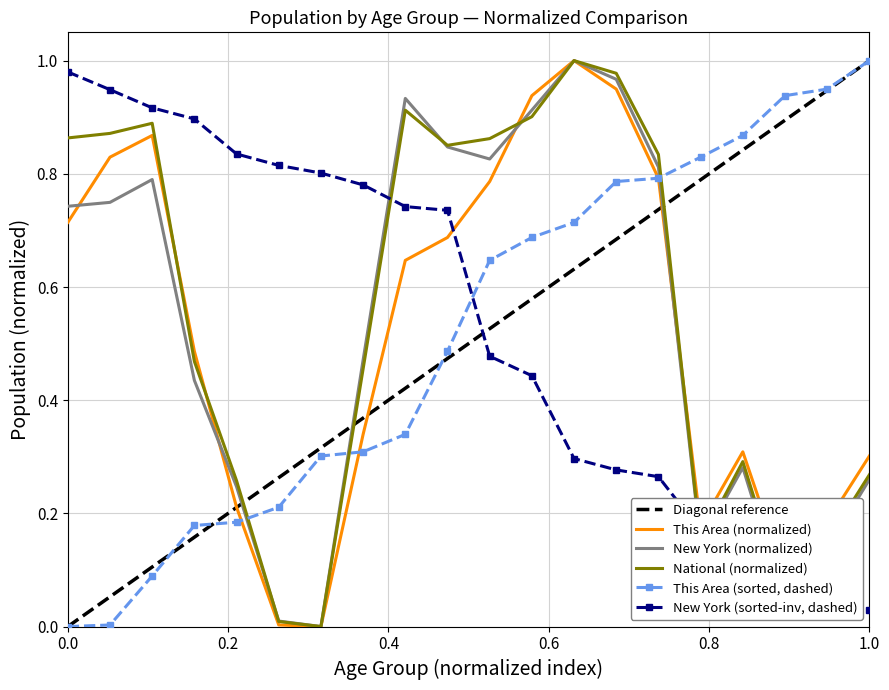

How many intersections are there between New York (sorted-inv, dashed) and This Area (sorted, dashed)?

1